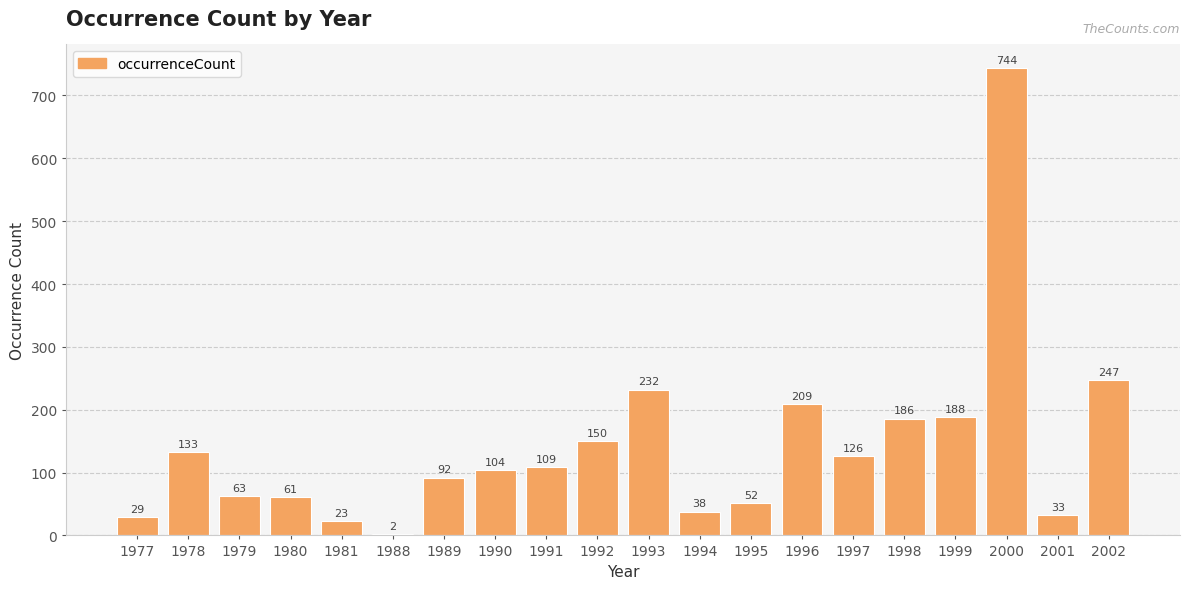

What is the greatest value displayed?

744